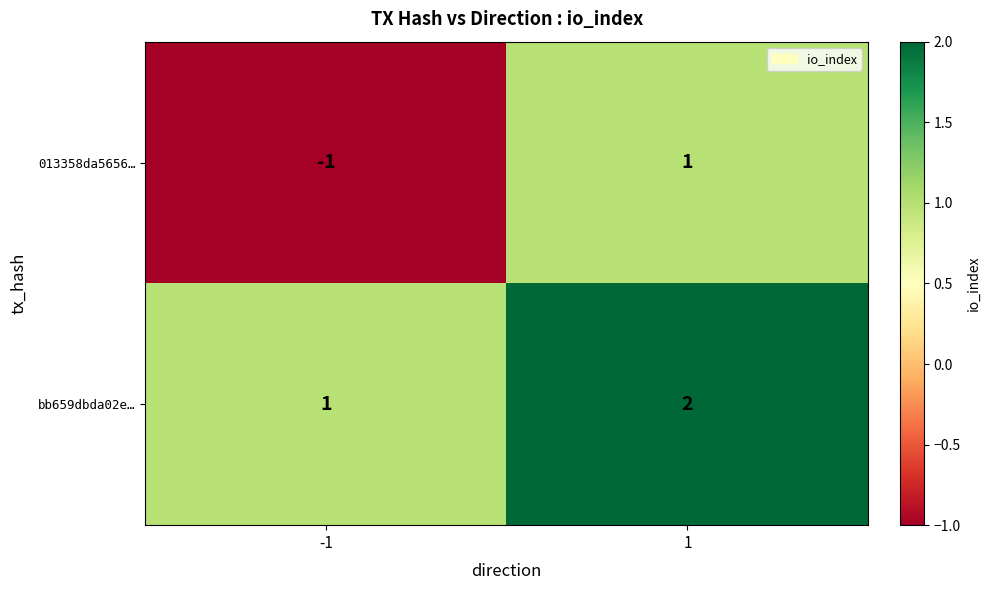

What is the sum of the bb659dbda02e… values at -1 and 1?

3